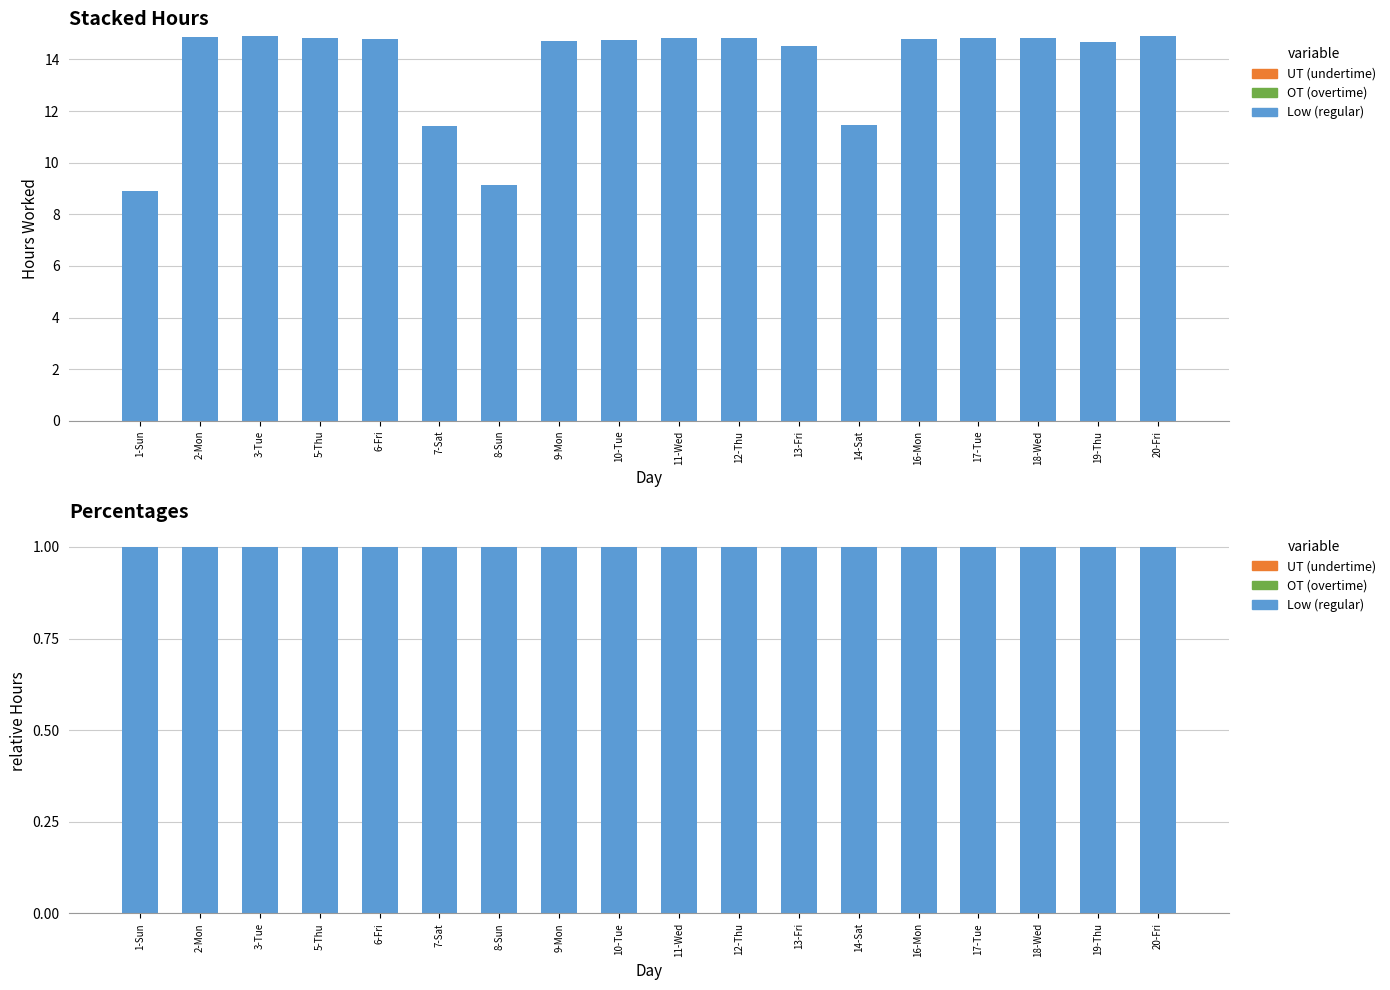

How many bars are there in total?

54